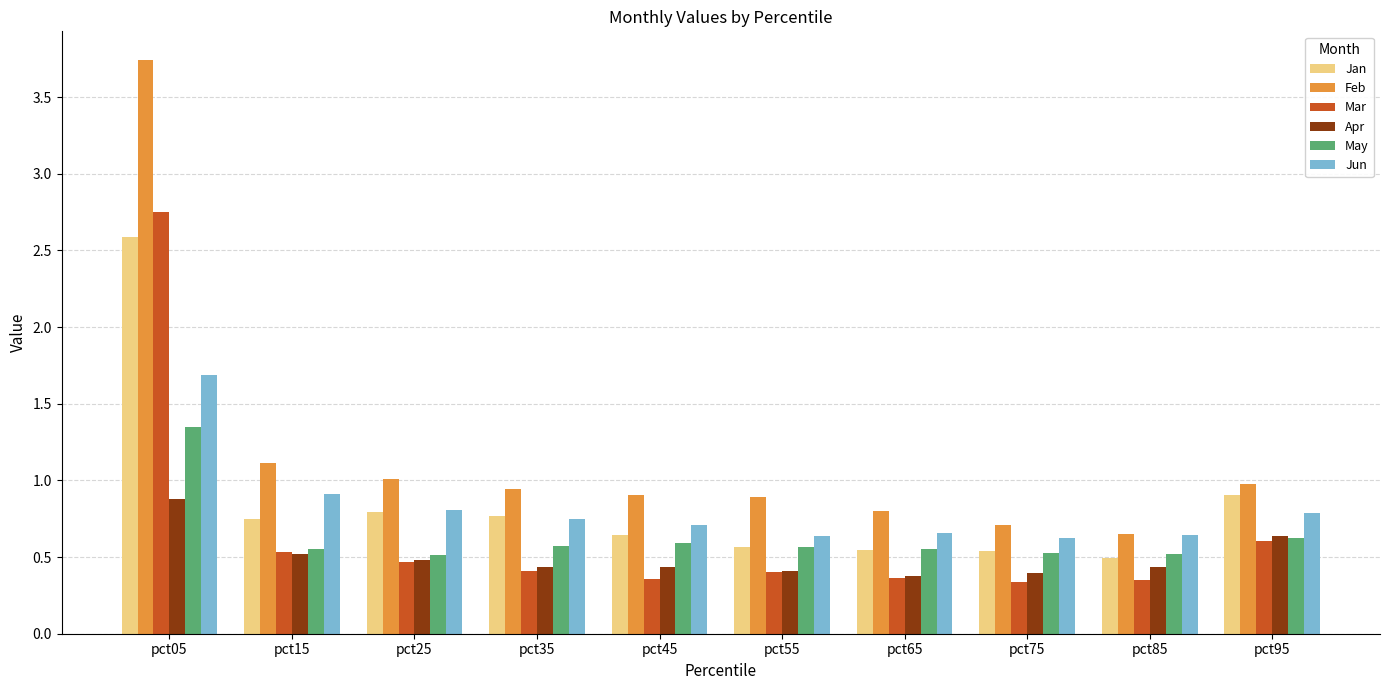

What is the total value across all series at pct45?

3.6